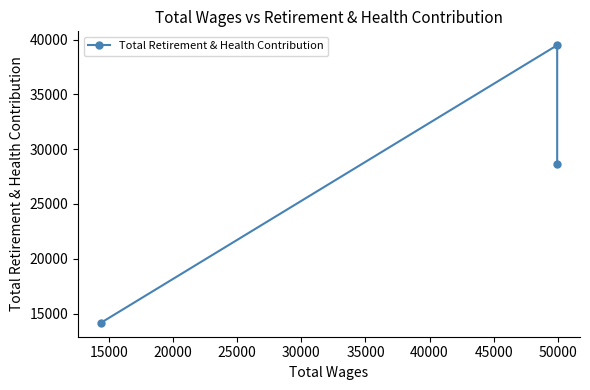

Count the number of values greater than 28668.

1